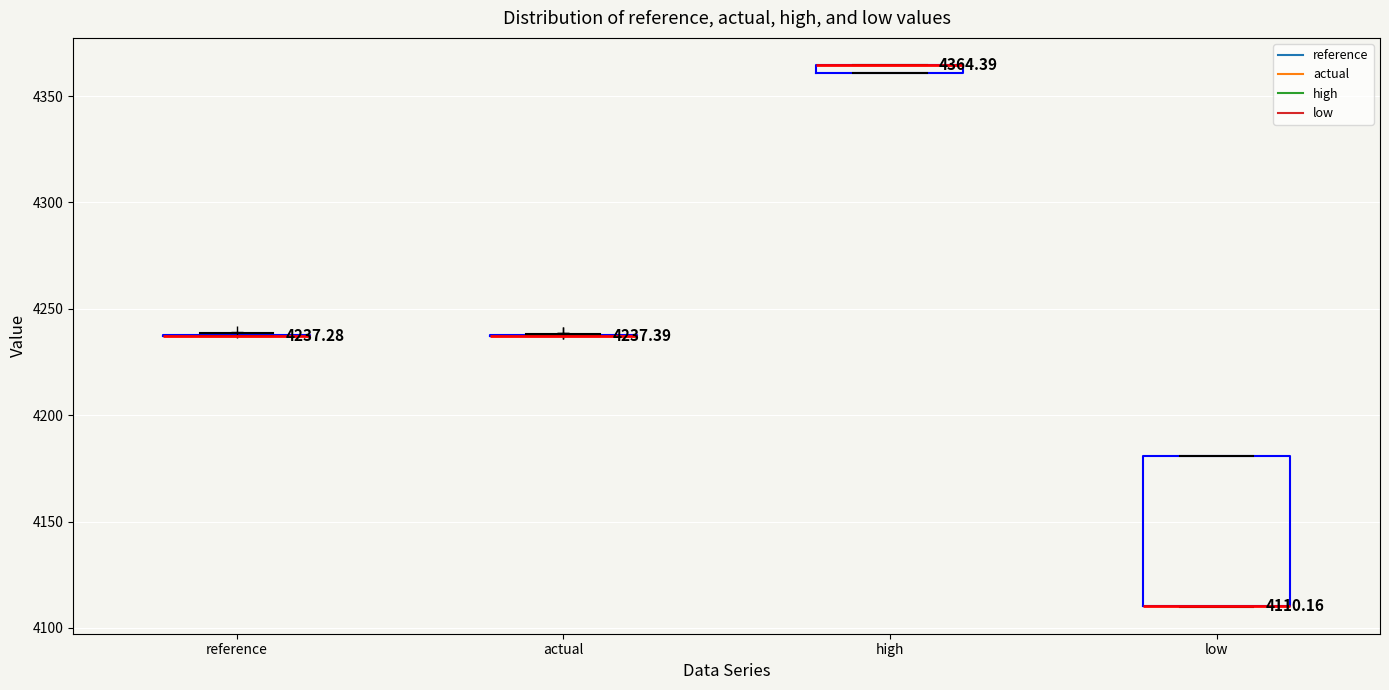

Comparing the boxes themselves (not the whiskers), which one is the tallest?

low